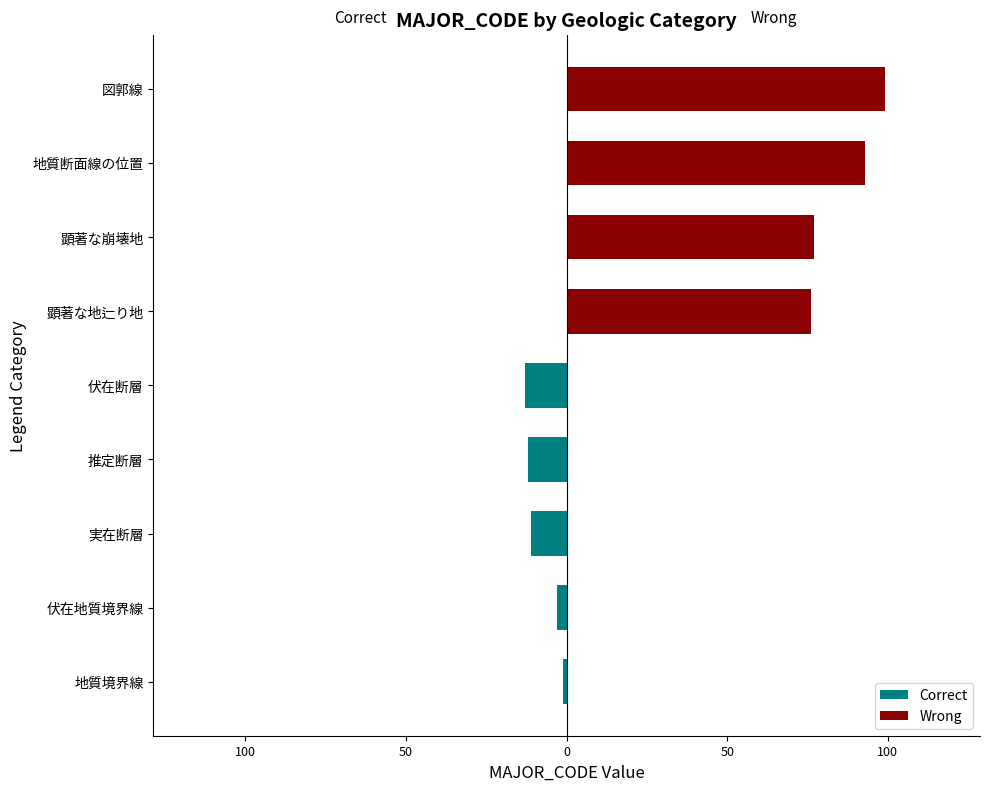

Reading right to left, extract all data points from this chart.

Correct: 0	0	0	0	-13	-12	-11	-3	-1
Wrong: 99	93	77	76	0	0	0	0	0